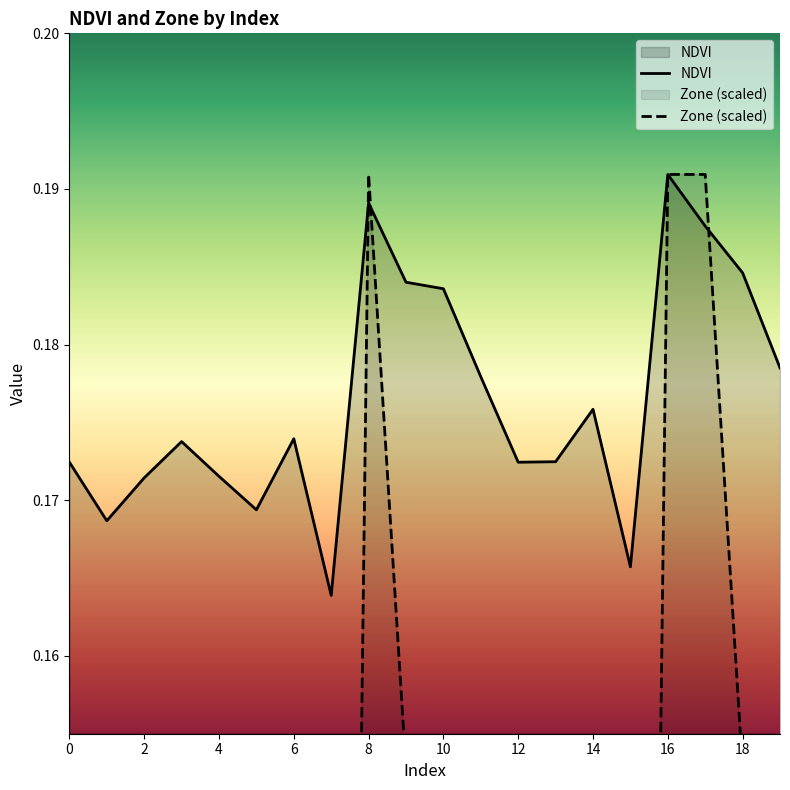

The Zone series shows 0.1 at 12. True or false?

True